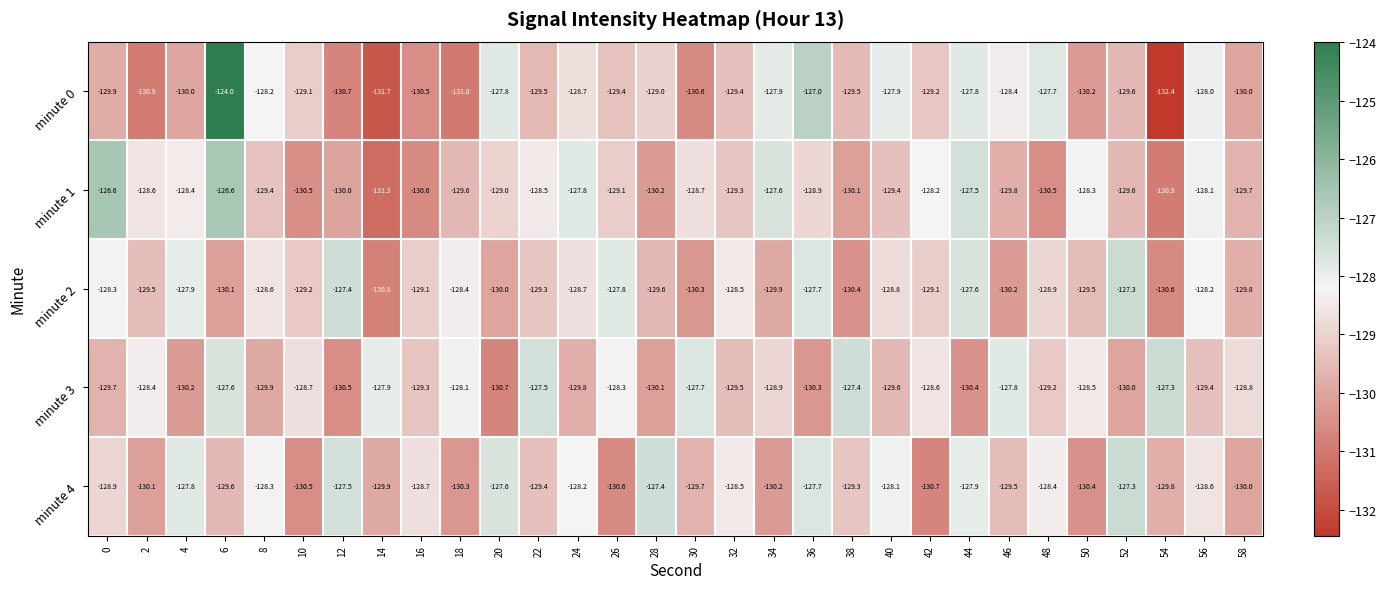

What is the difference between the maximum and minimum values in the minute 1 series?

4.7